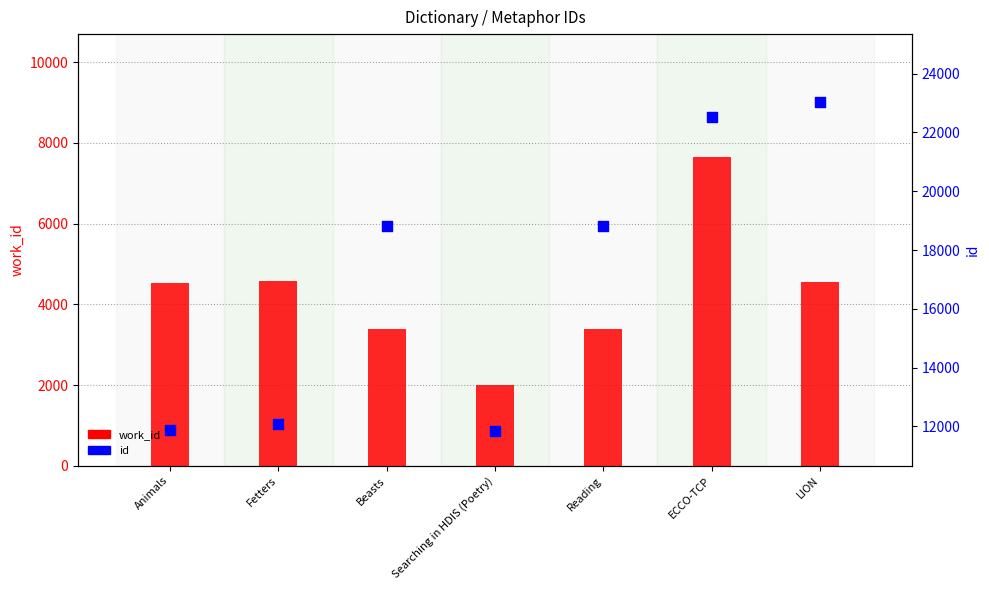

What are all the series names shown in the legend?

work_id, id